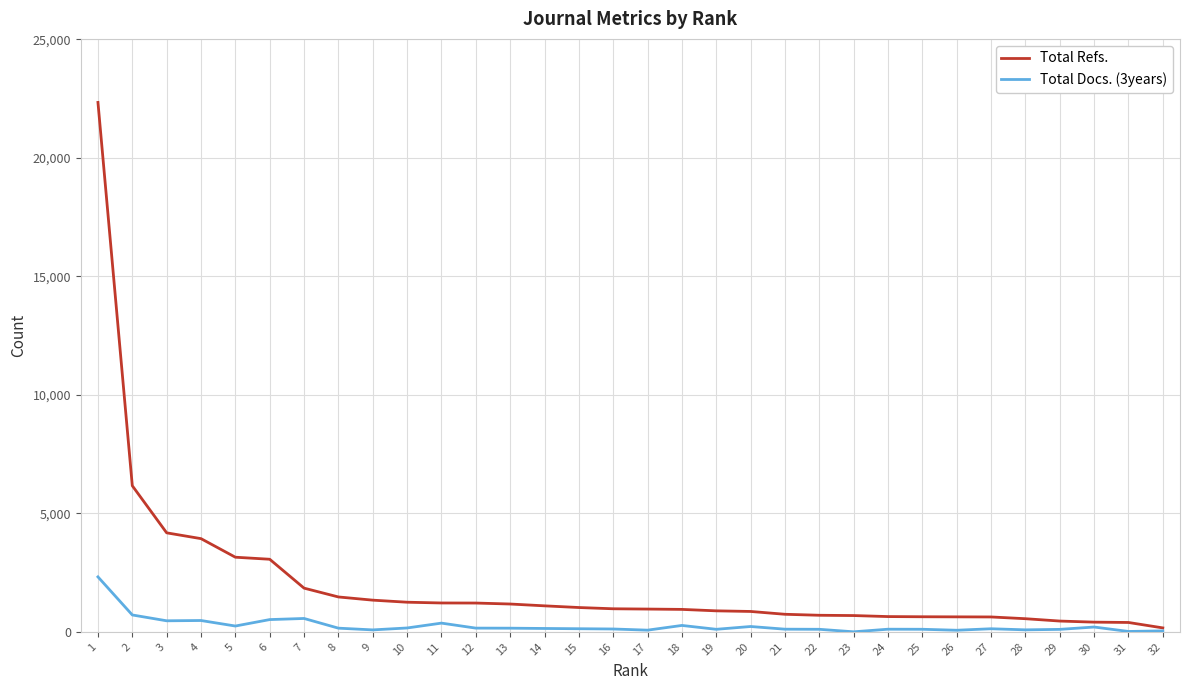

What is the approximate value of Total Refs. at 25, to the nearest 50?

650